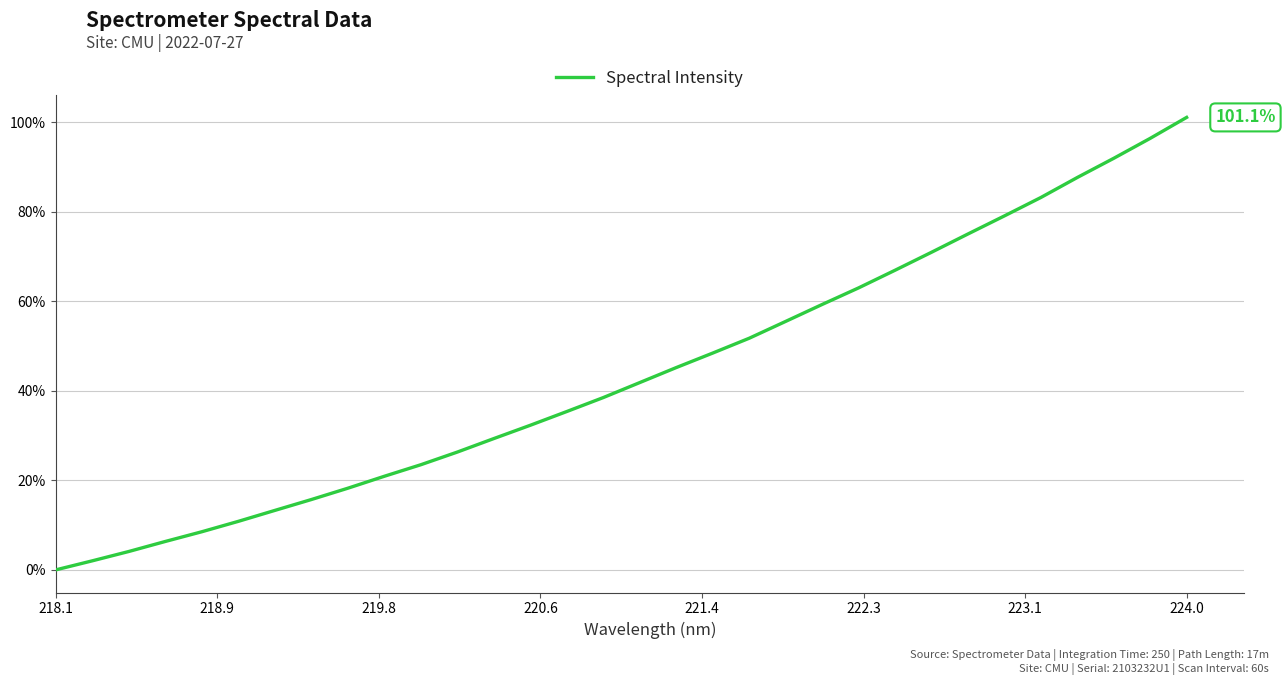

What is the maximum value shown in the chart?

101.1